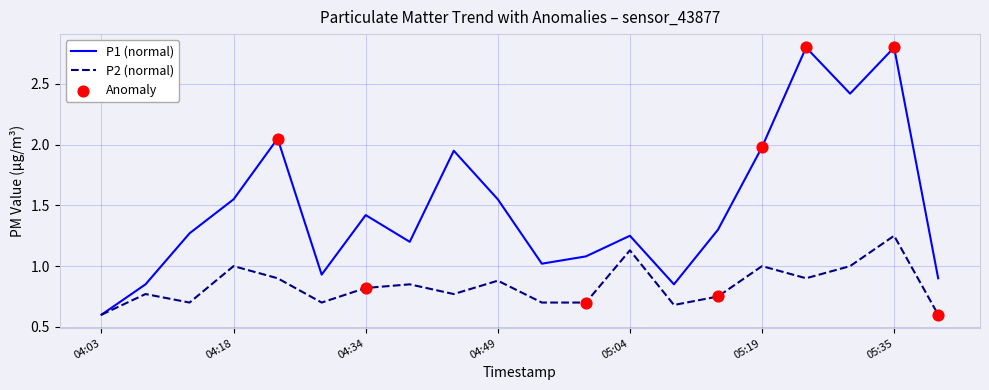

Which series has the largest total across all categories?

P1 (normal)